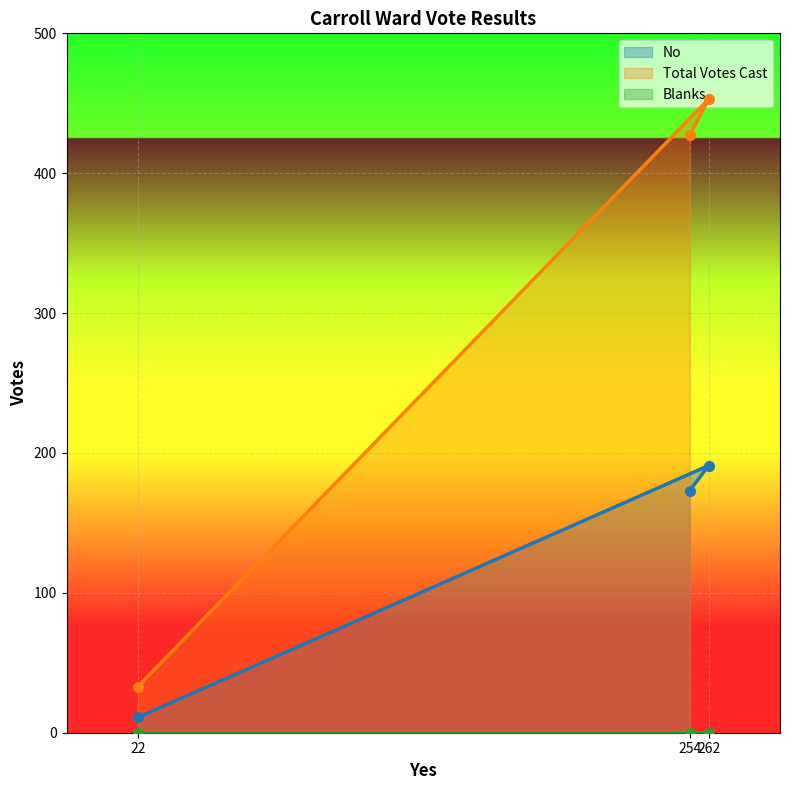

The value of Total Votes Cast at 22 is 33. True or false?

True